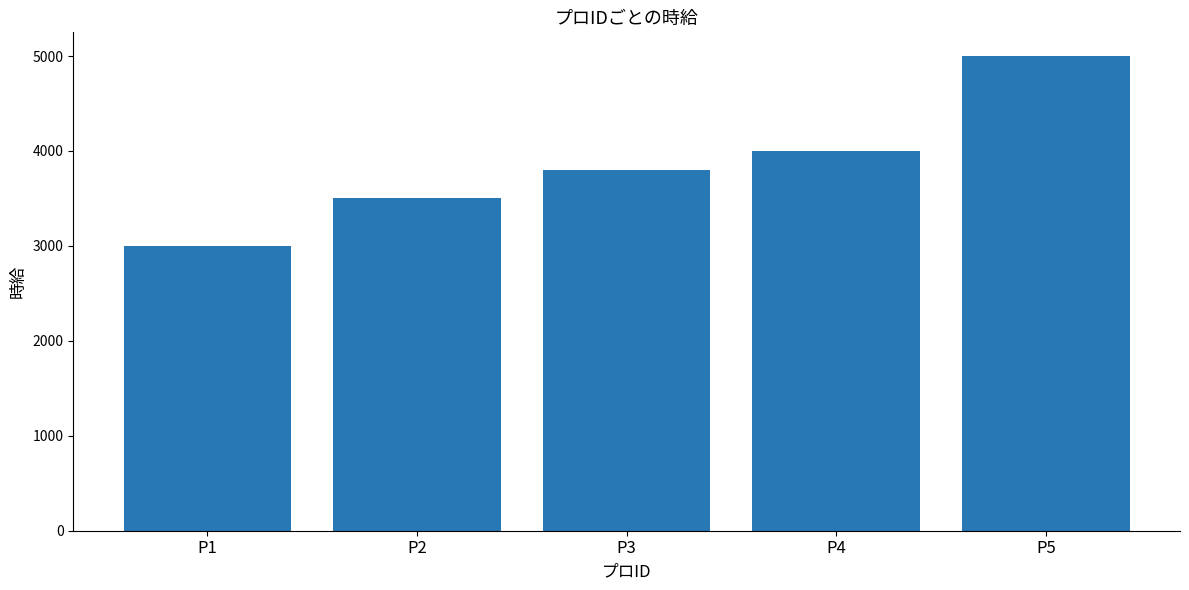

Reading left to right, what are all the values shown in this chart?

3000	3500	3800	4000	5000